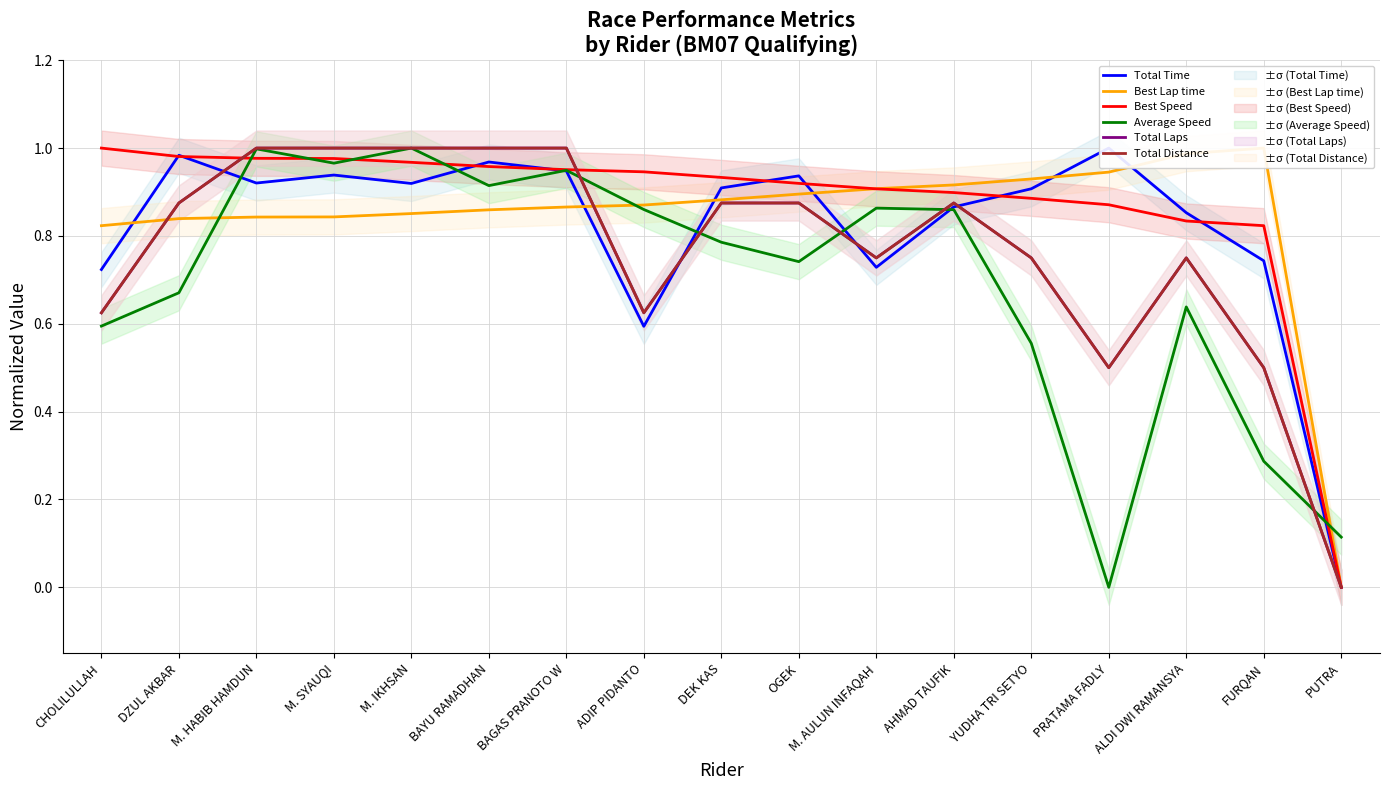

What is the difference between the highest and lowest values at AHMAD TAUFIK?

0.1